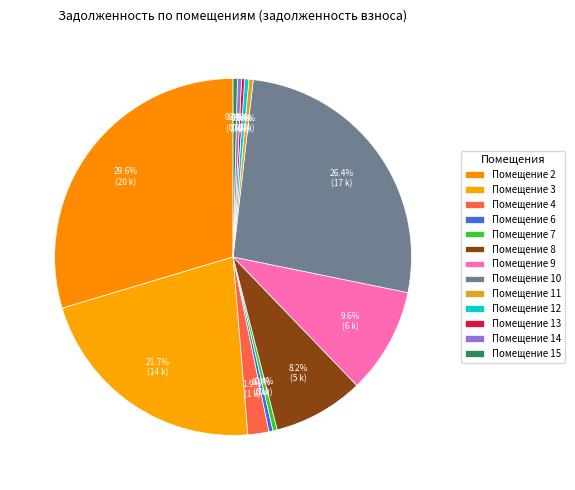

Is there a majority slice in this chart?

No